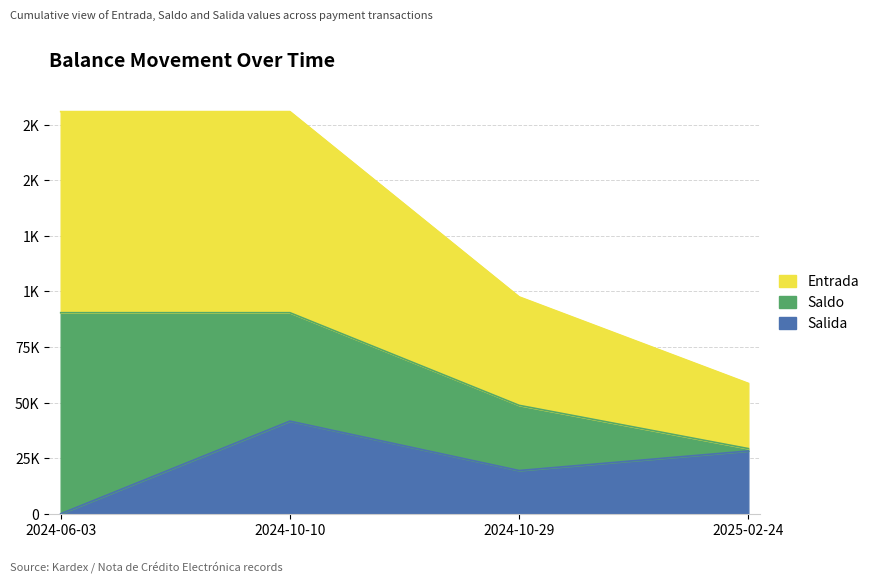

At which category does Salida reach its first local valley?

2024-10-29